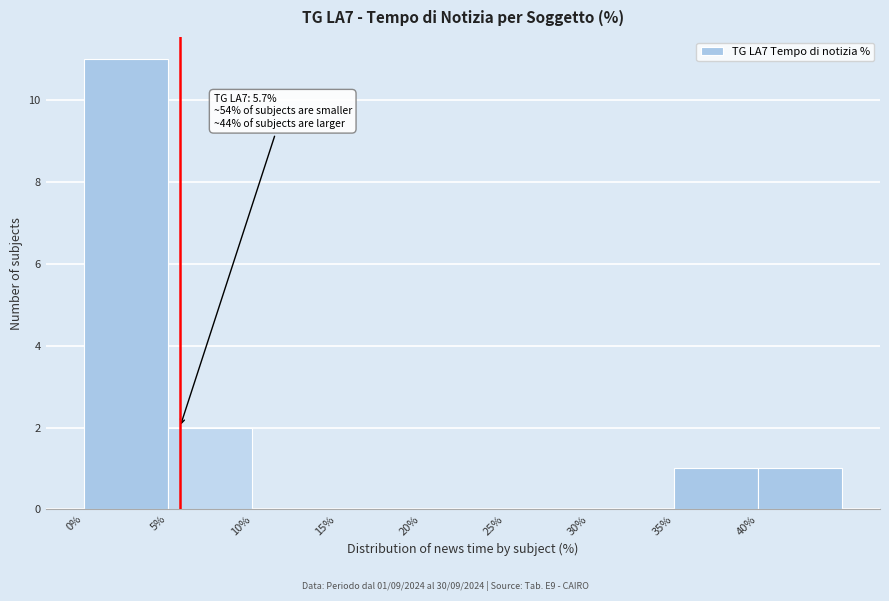

Which range on the x-axis has the tallest bar?

0 to 5